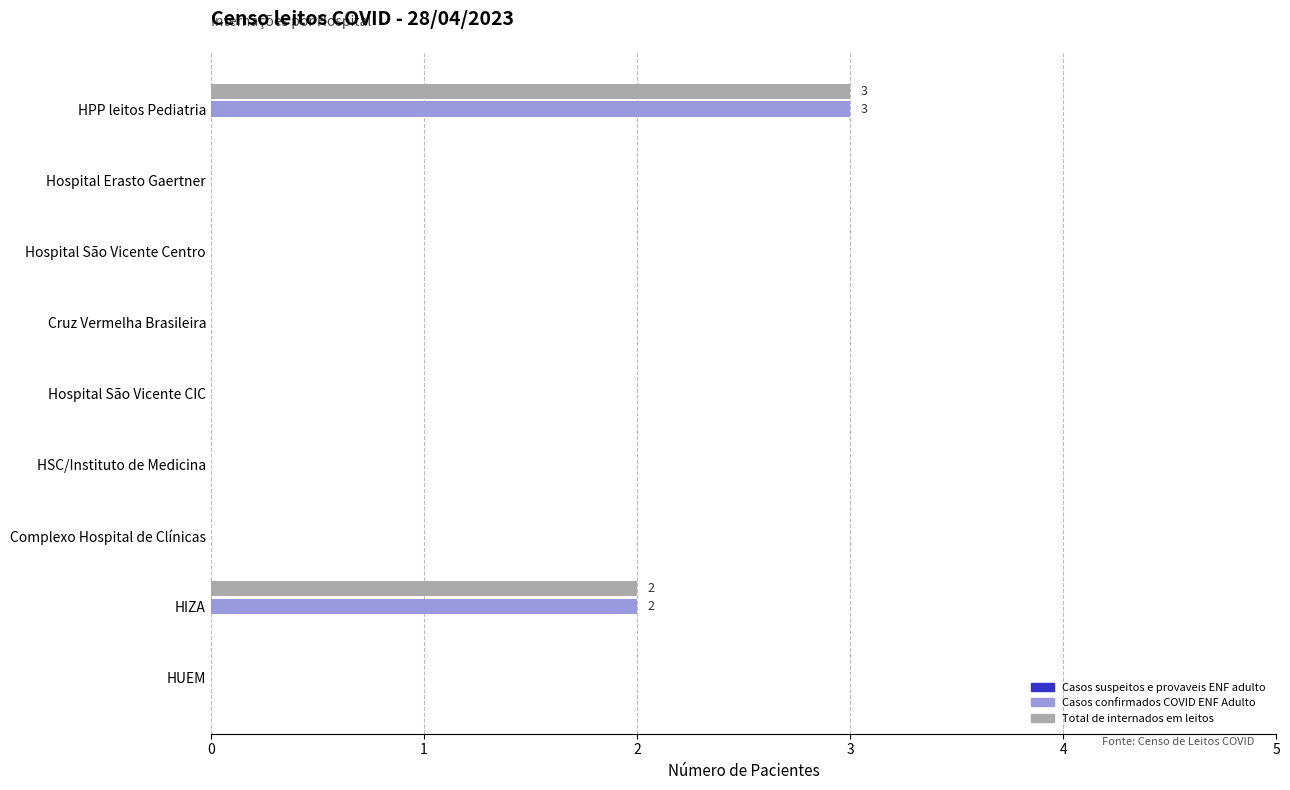

What is the greatest value displayed?

3